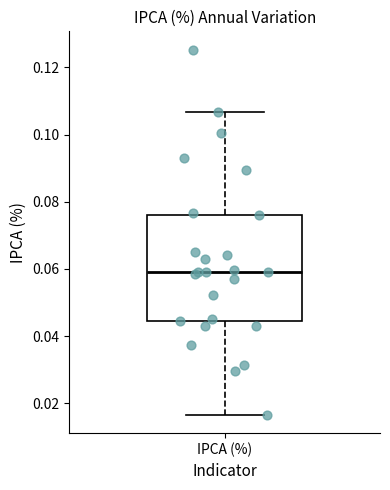

Read this box plot against the y-axis: the position of the median line, the range covered by the box, and the ends of both whiskers. The values are not printed on the chart, so give them approximately, as read against the axis.

median 0.060, box 0.044 to 0.076, whiskers 0.016 to 0.106